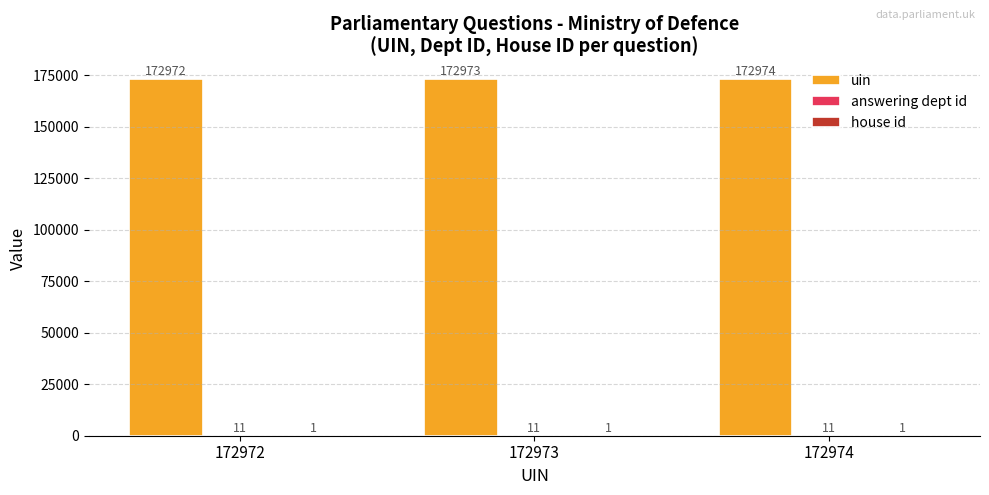

How many uin values are between 172972 and 172974?

3